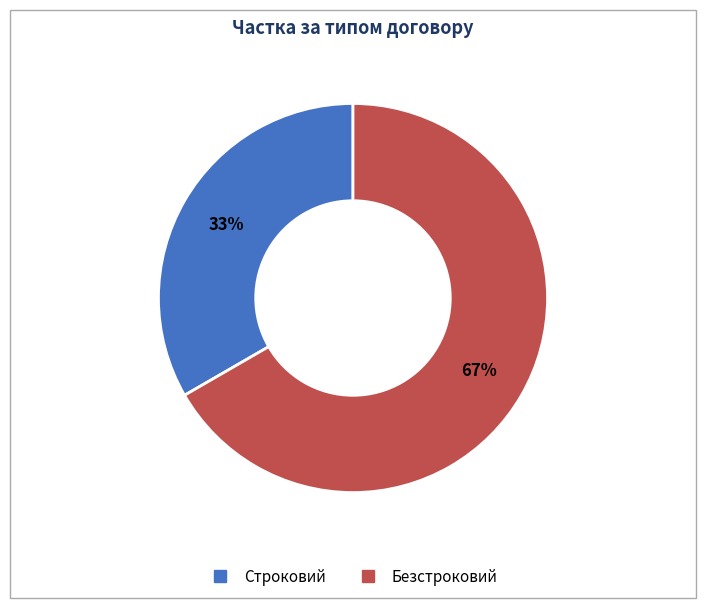

Rank the categories by value from highest to lowest.

Безстроковий, Строковий